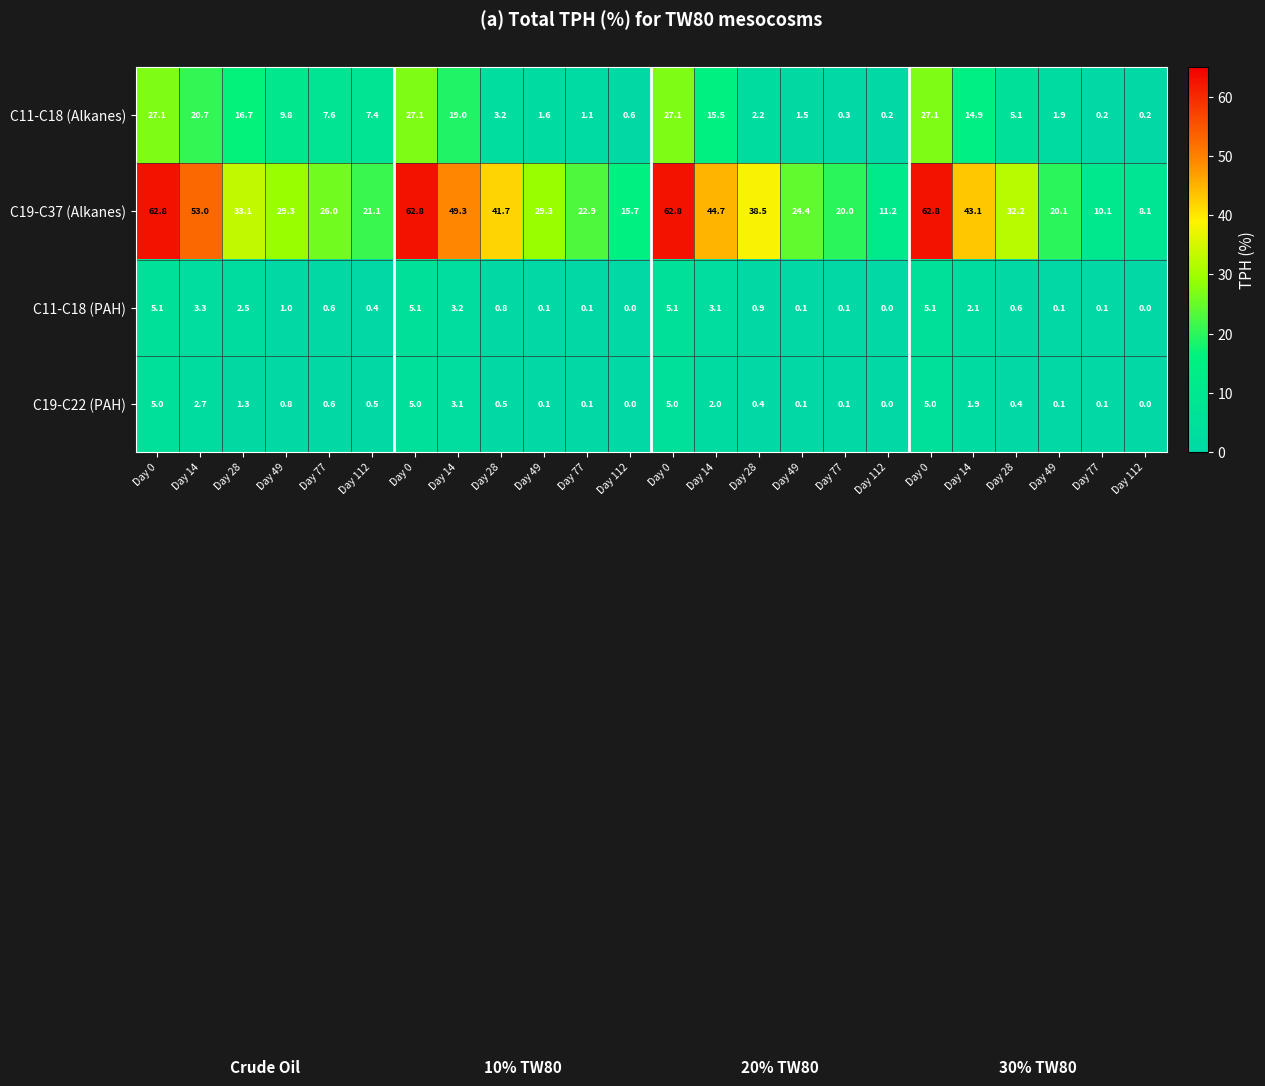

Which series has the largest total across all categories?

C19-C37 (Alkanes)